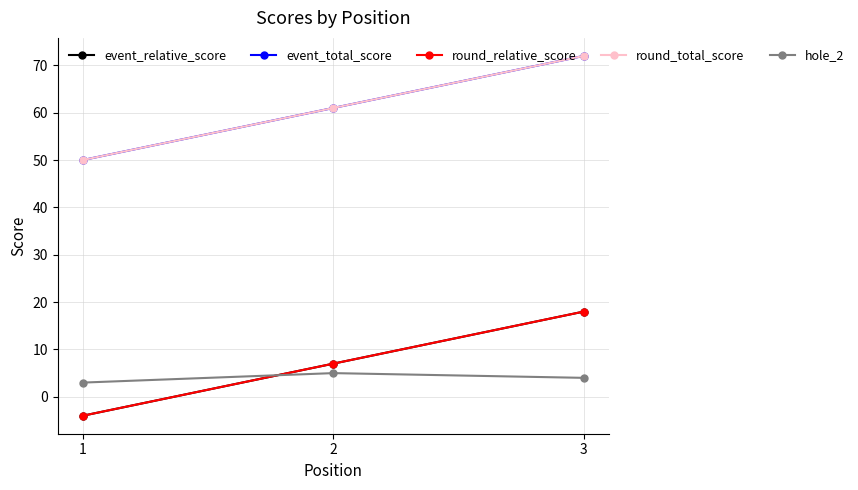

Which category has the highest value across all series?

3